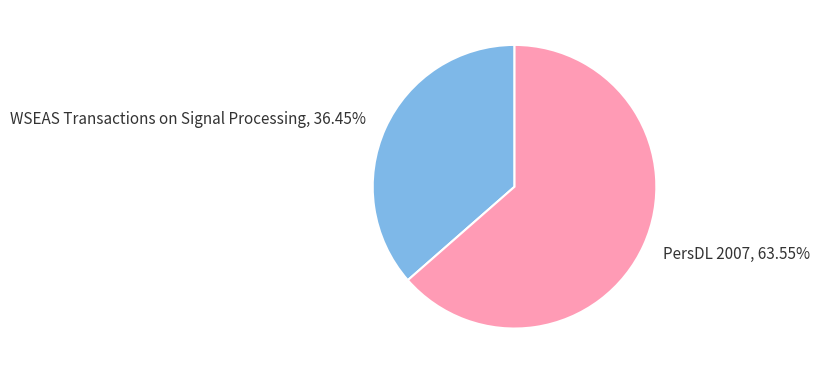

To the nearest percent, what portion does WSEAS Transactions on Signal Processing represent?

36%